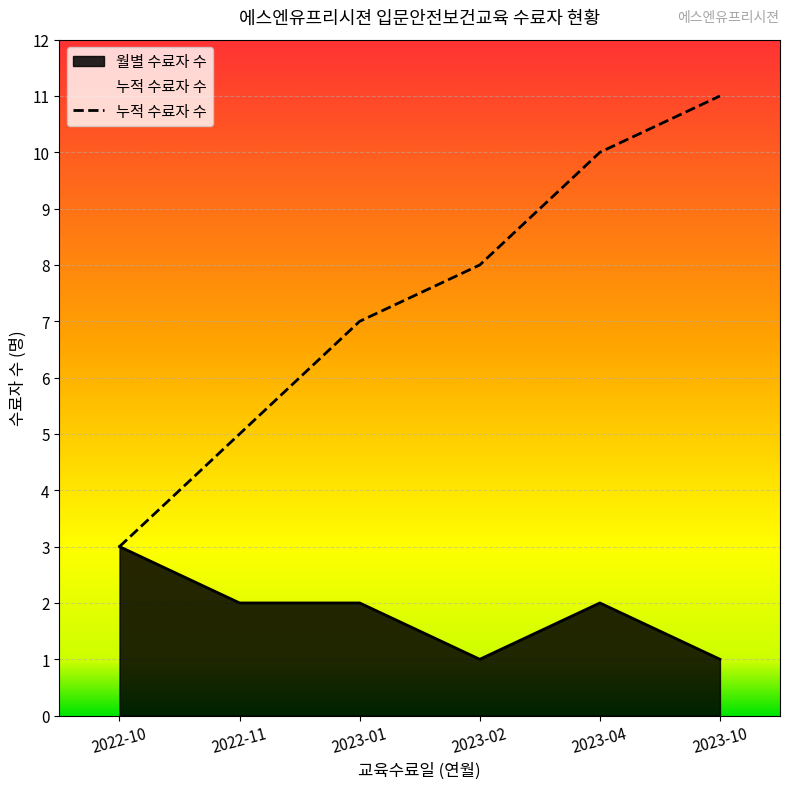

What is the approximate value at 2022-11?

5